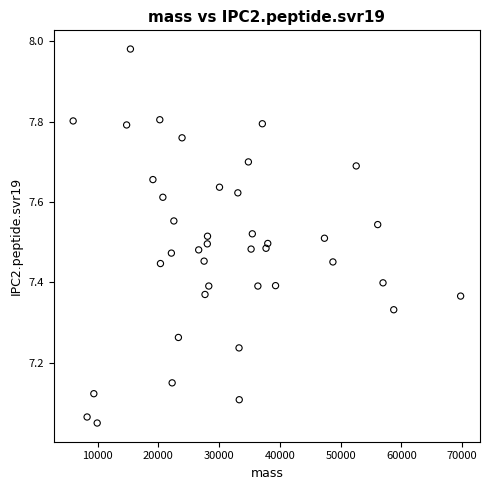

What is the range of X values (max minus min)?

63791.4